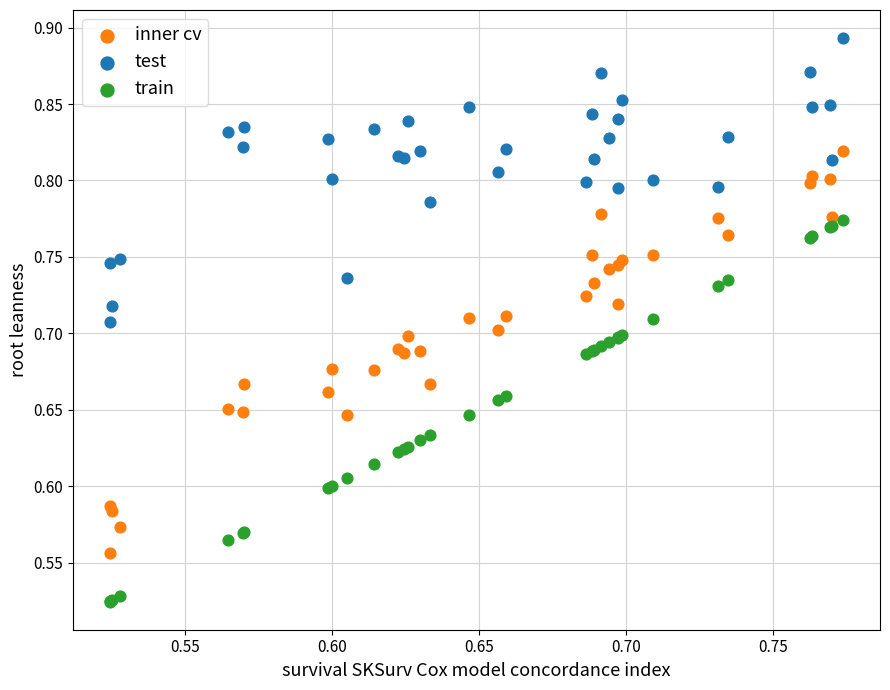

Which series reaches the maximum Y coordinate?

test